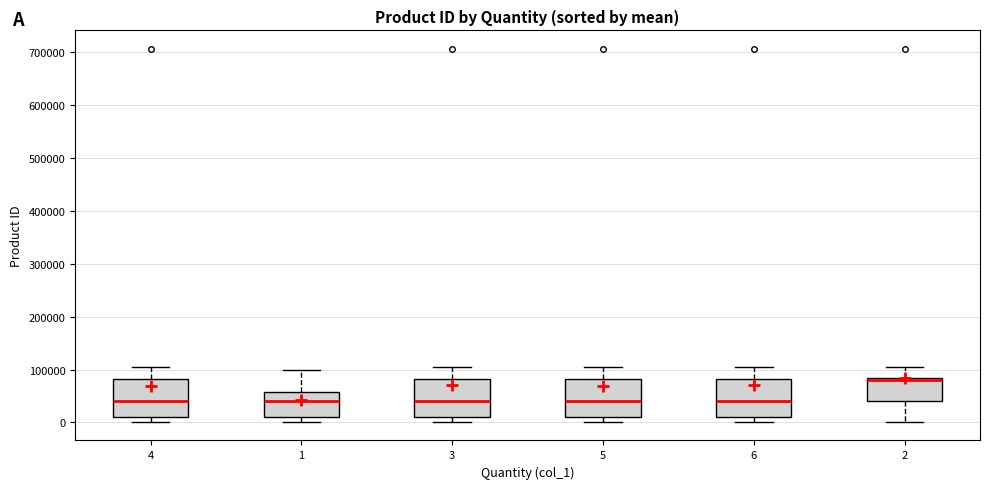

Where is the lower edge of the box at x = 5 on the y-axis? The values are not printed on the chart, so give them approximately, as read against the axis.

10000